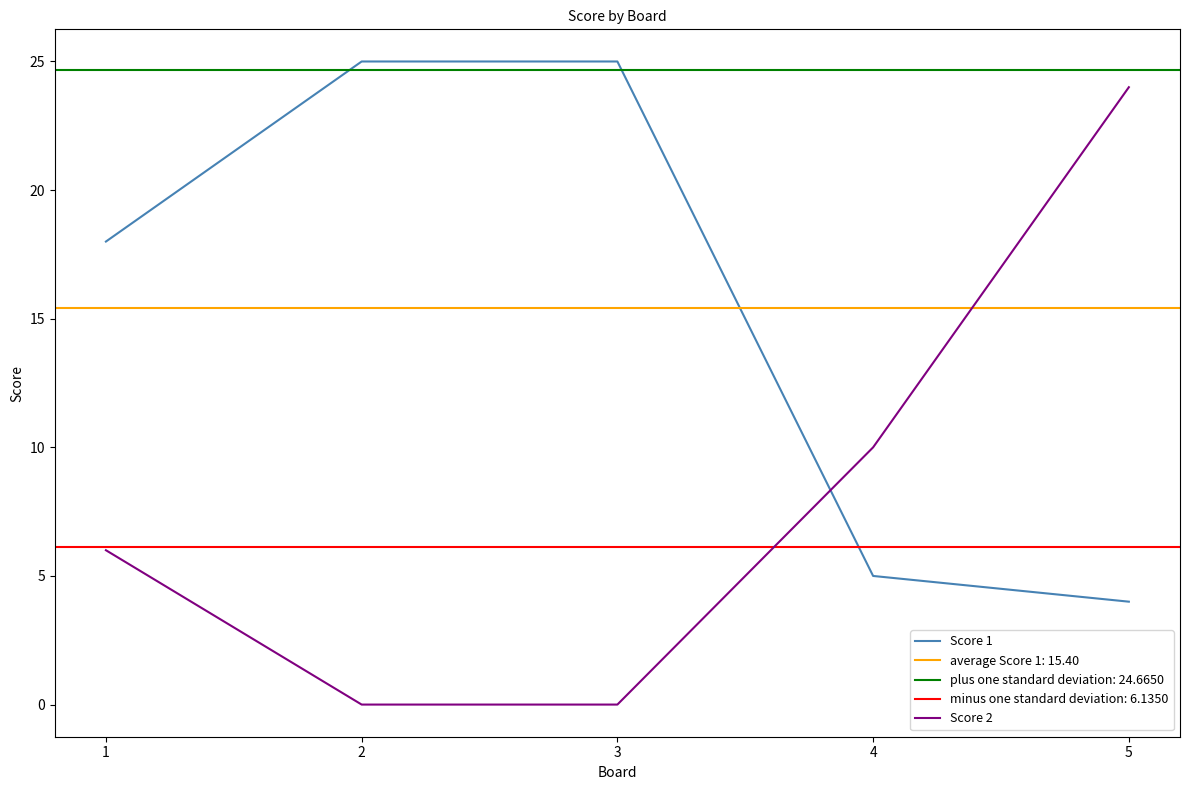

Reading left to right, extract all data points from this chart.

Score 1: 18	25	25	5	4
Score 2: 6	0	0	10	24